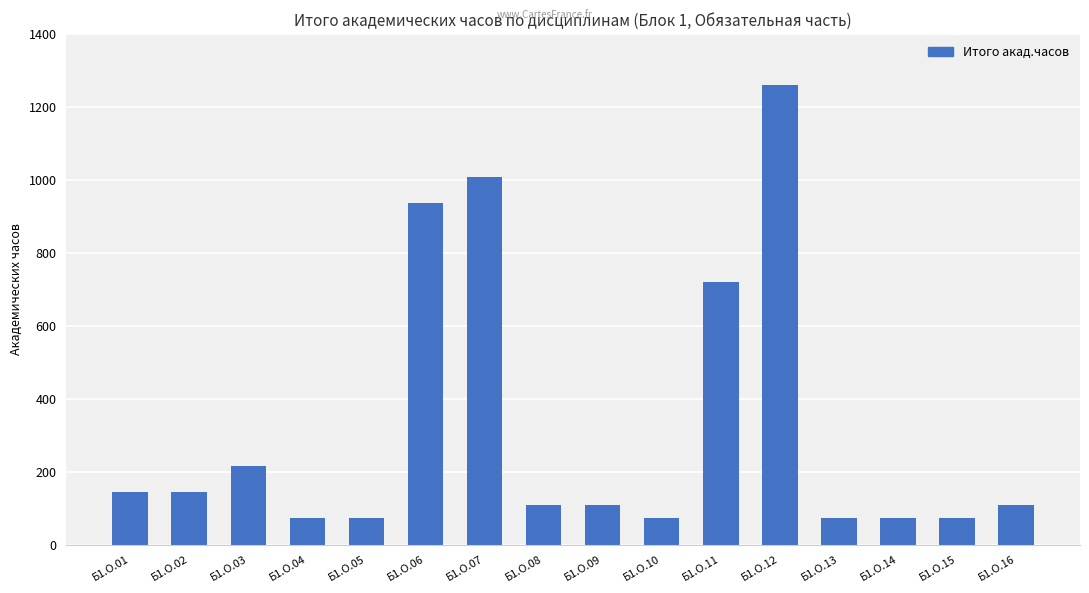

At which label is the value closest to 666?

Б1.О.11